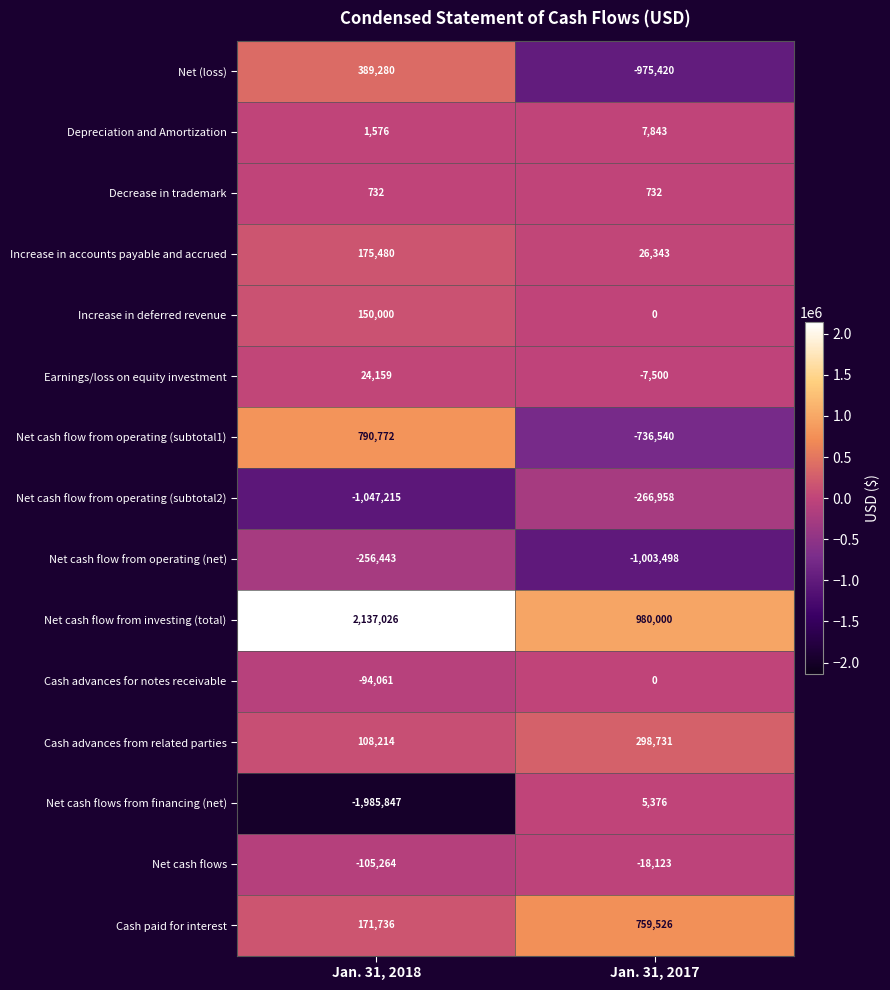

At which category is the sum across all series the highest?

Jan. 31, 2018